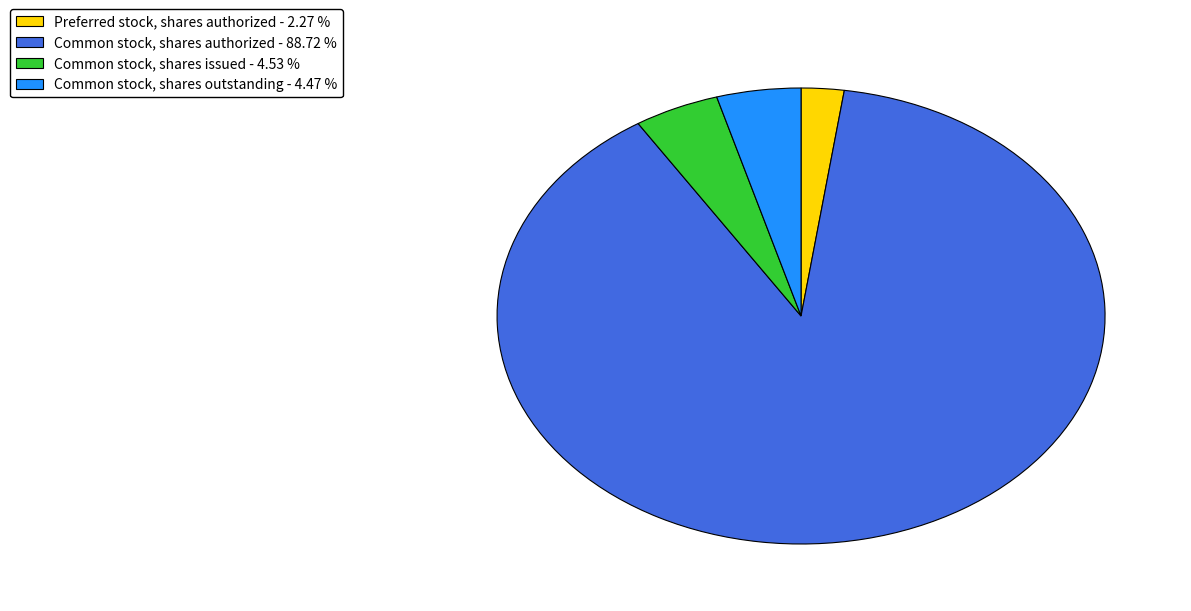

Does Preferred stock, shares authorized represent more than half of the total?

No